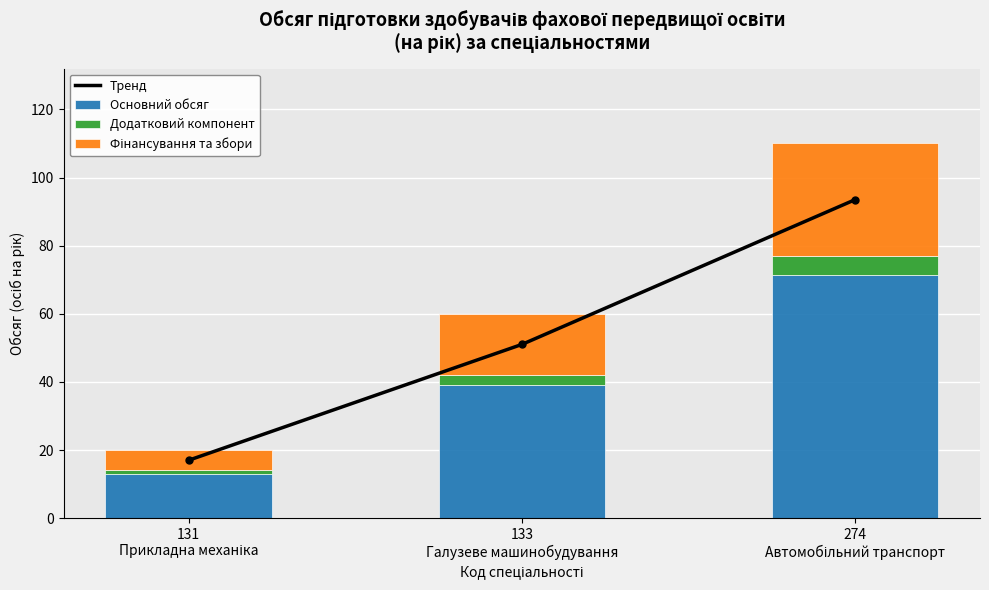

At which label does Фінансування та збори first exceed 18?

274
Автомобільний транспорт